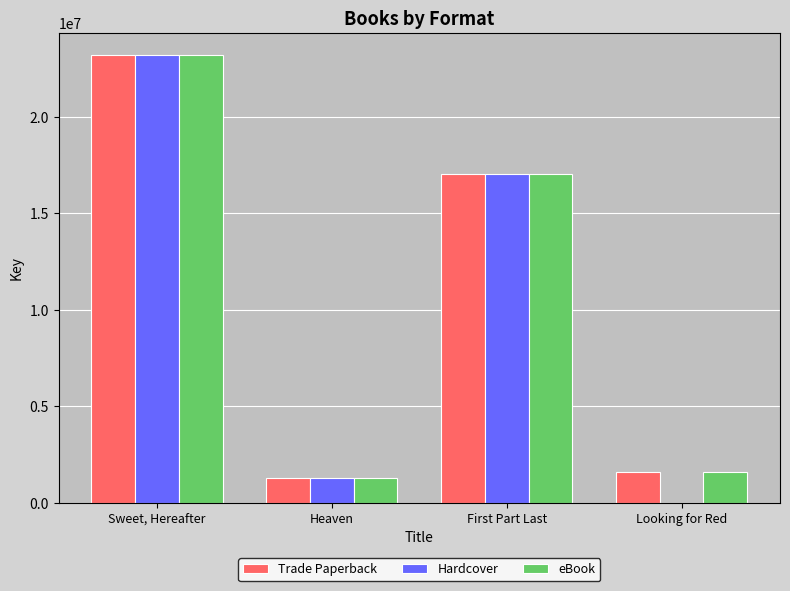

What value does the eBook series have at Sweet, Hereafter?

23201886